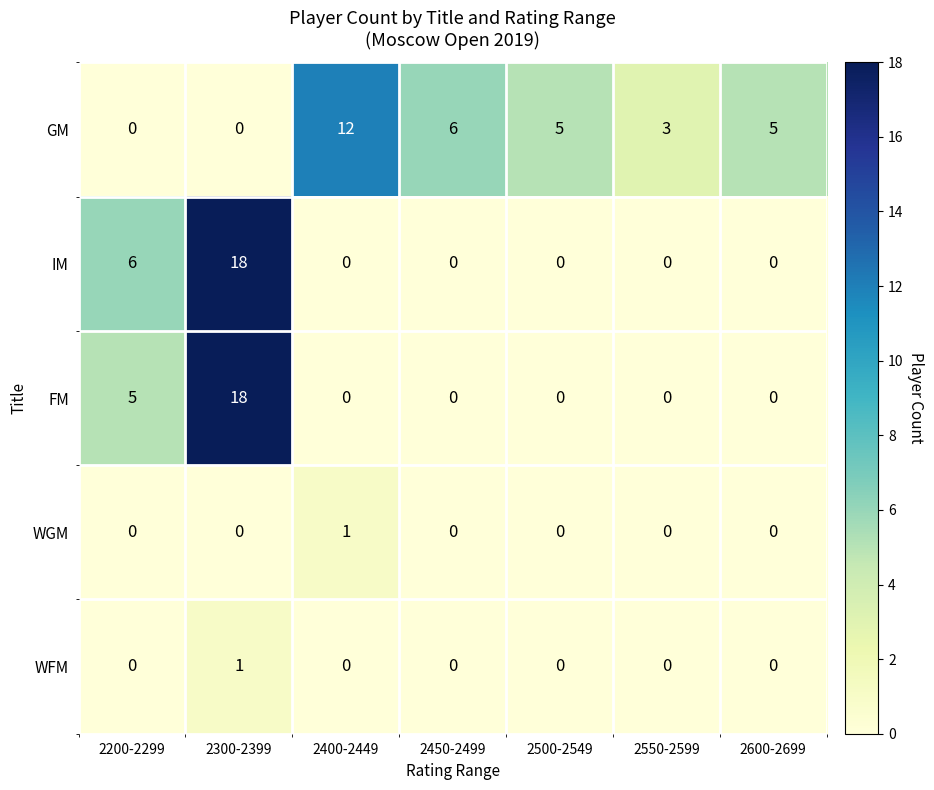

At which category is the sum across all series the highest?

2300-2399